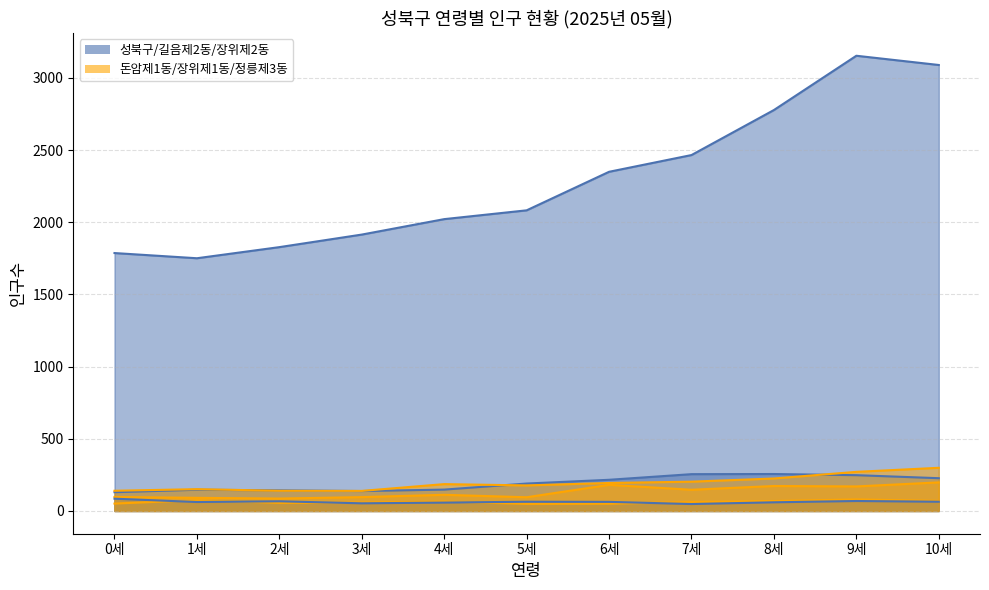

True or false: 돈암제1동 has more than 0 points higher than both neighbors.

True